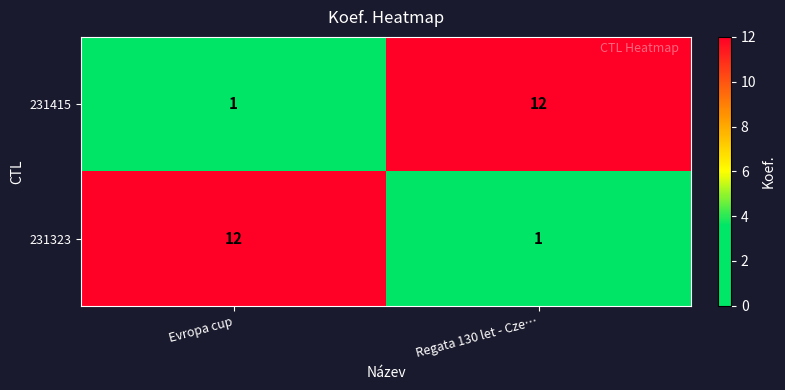

The value of 231323 at Regata 130 let - Cze… is 1. True or false?

True